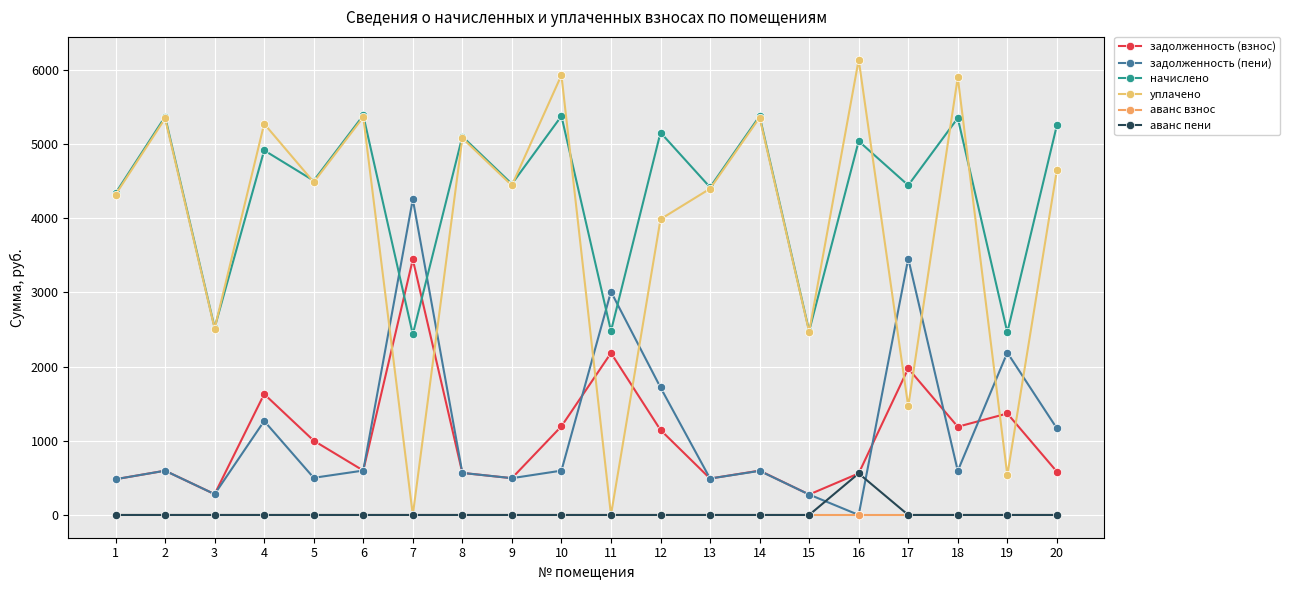

How many data points in задолженность (пени) are above 596?

10